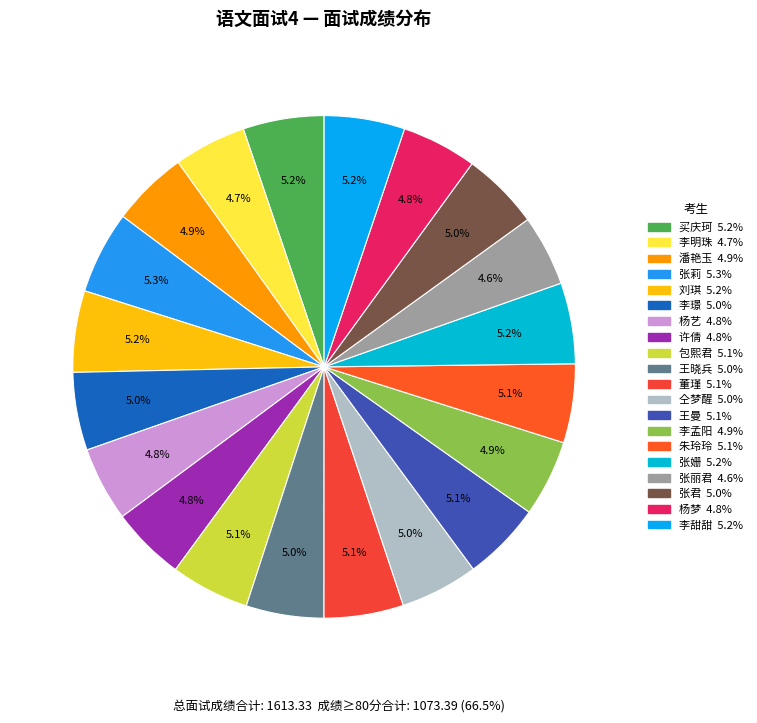

To the nearest percent, what percentage of the pie is 李璟?

5%